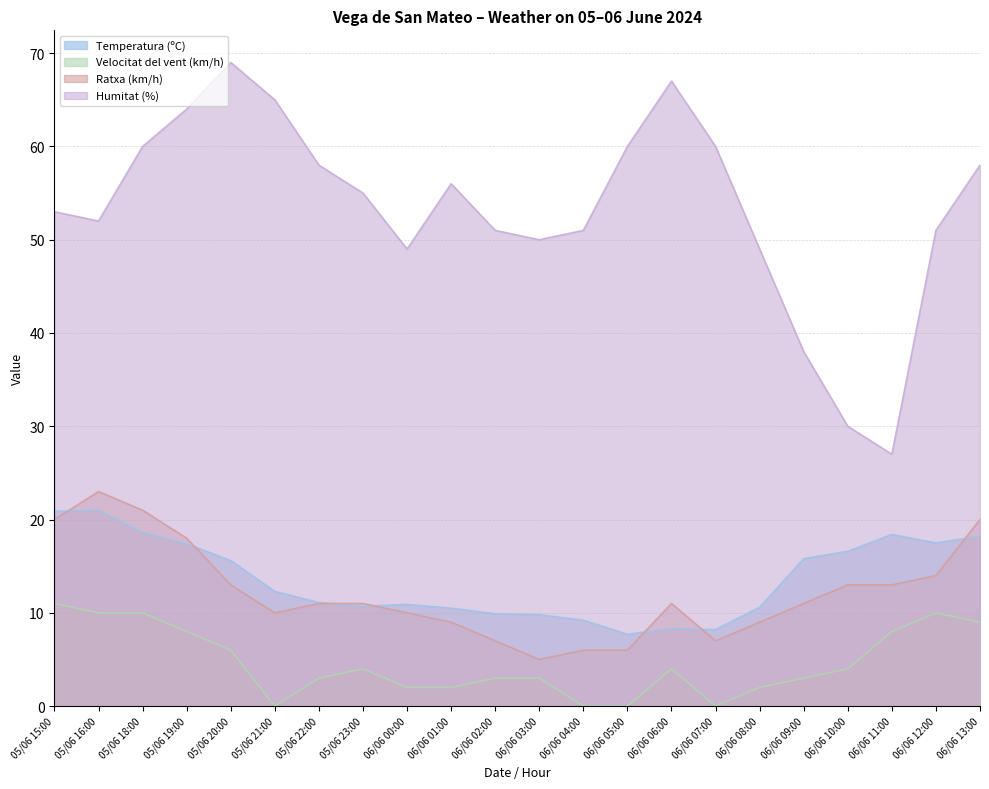

How many lines are shown in the chart?

4